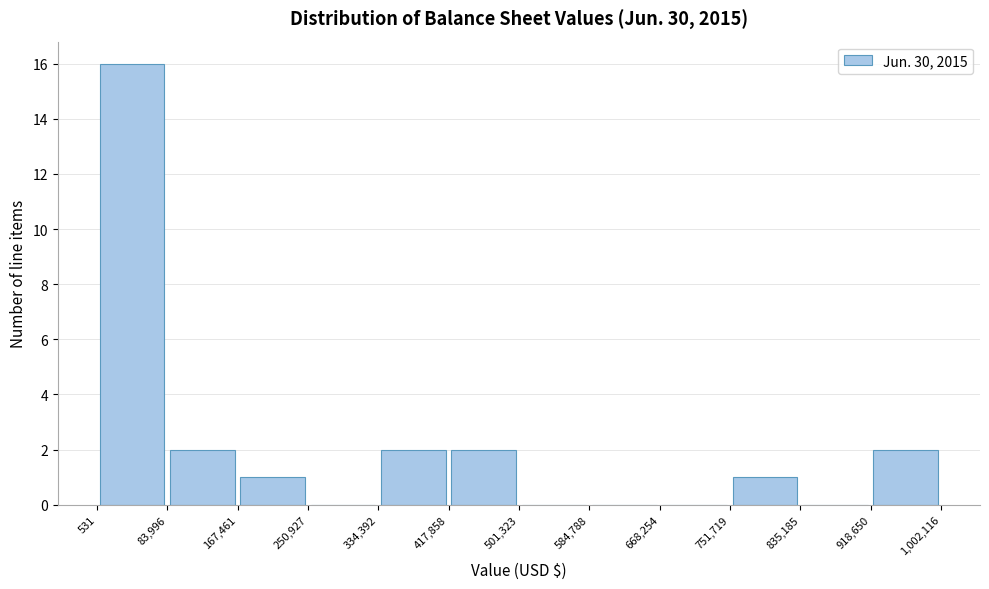

Which range on the x-axis has the tallest bar?

531 to 83,996